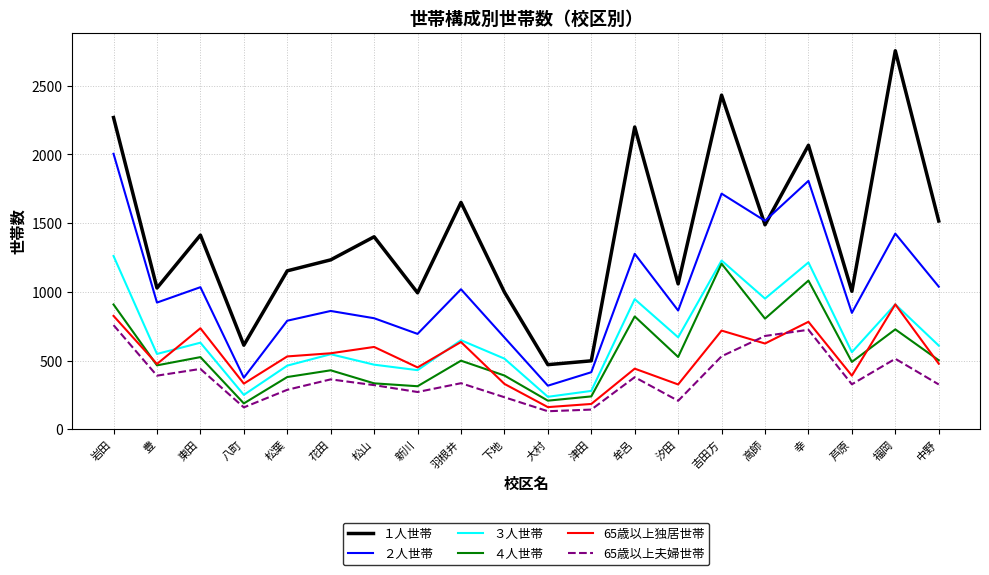

What is the spread (max minus min) of values at 松葉?

866